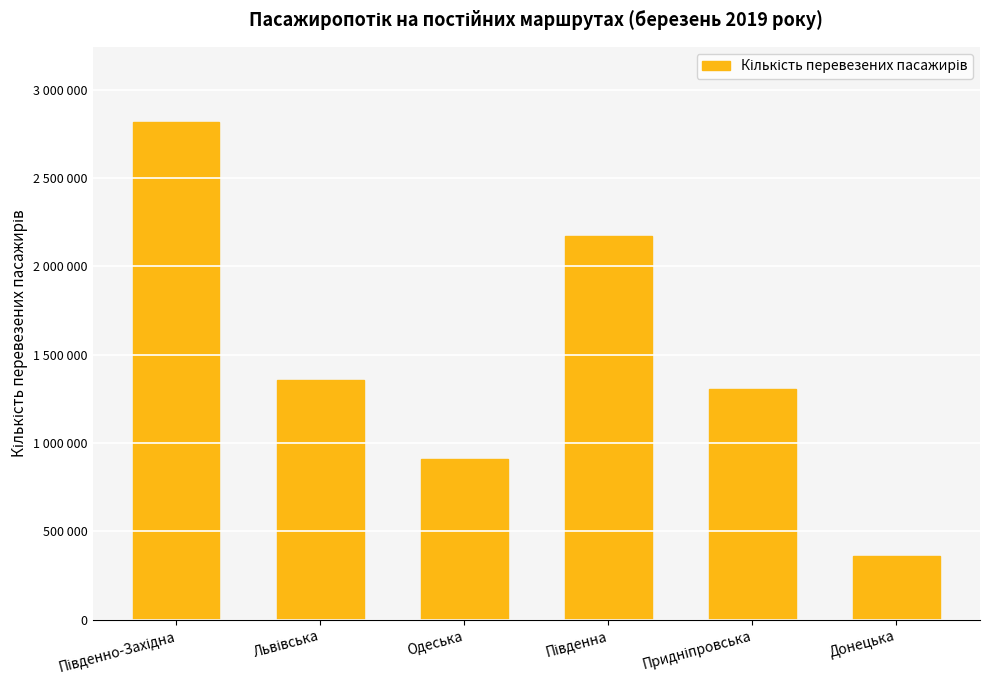

What is the maximum value shown in the chart?

2819627